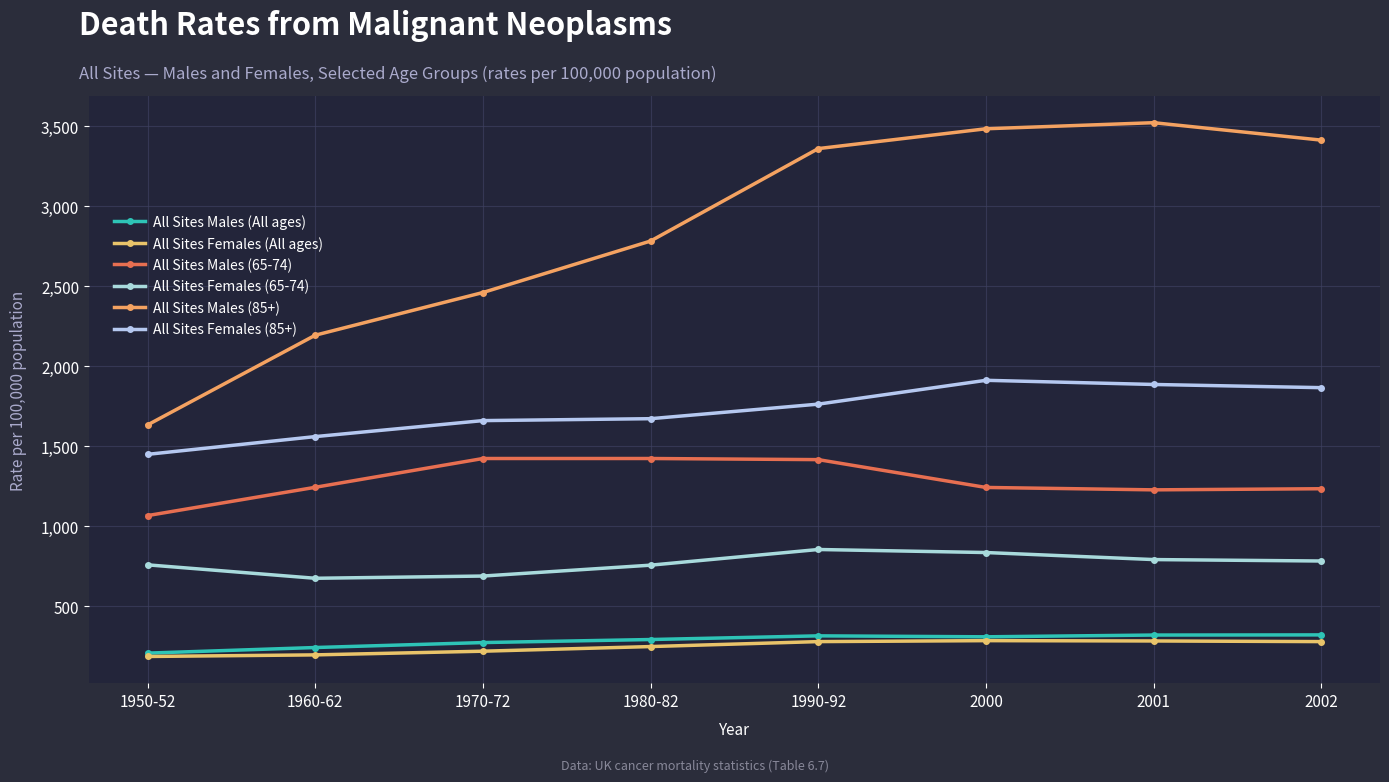

What is the label of the 6th point from the left?

2000